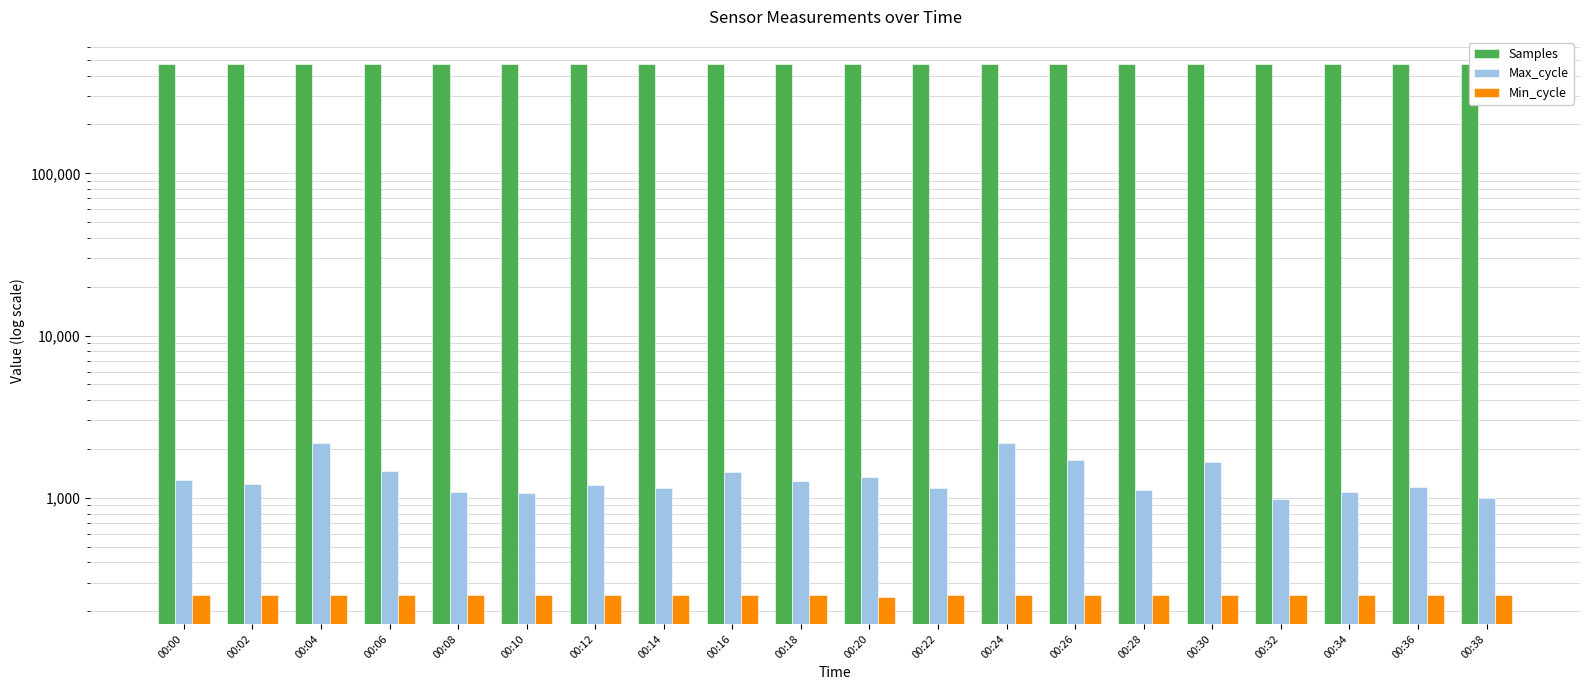

Reading left to right, transcribe all the data shown in this chart.

Samples: 00:00=474512	00:02=474612	00:04=474331	00:06=474456	00:08=474470	00:10=474204	00:12=474150	00:14=474531	00:16=474271	00:18=474228	00:20=474207	00:22=474423	00:24=474519	00:26=474627	00:28=474567	00:30=474165	00:32=474656	00:34=474610	00:36=474178	00:38=474647
Max_cycle: 00:00=1285	00:02=1216	00:04=2186	00:06=1466	00:08=1087	00:10=1068	00:12=1198	00:14=1143	00:16=1444	00:18=1270	00:20=1346	00:22=1157	00:24=2188	00:26=1706	00:28=1119	00:30=1660	00:32=990	00:34=1082	00:36=1161	00:38=998
Min_cycle: 00:00=251	00:02=251	00:04=251	00:06=251	00:08=251	00:10=251	00:12=251	00:14=251	00:16=251	00:18=251	00:20=244	00:22=251	00:24=251	00:26=251	00:28=251	00:30=251	00:32=251	00:34=251	00:36=251	00:38=251